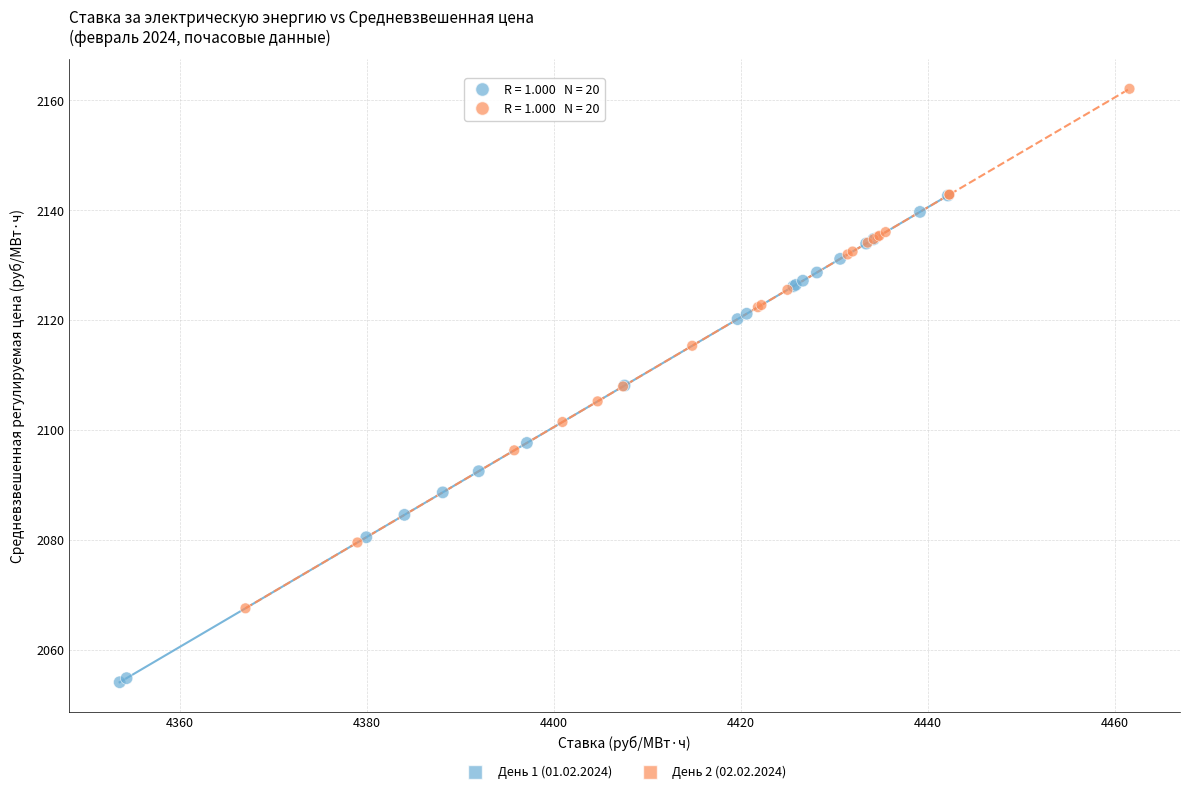

Which series contains the highest Y value?

День 2 (02.02.2024)